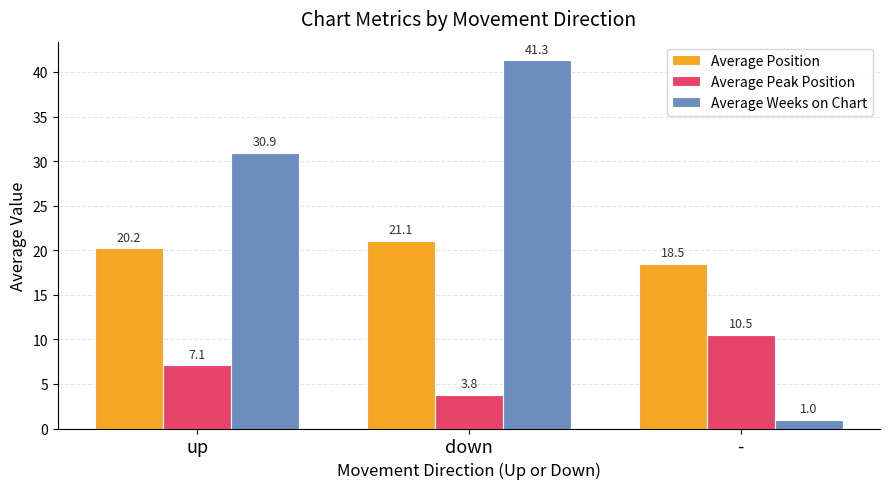

Which series has the widest spread of values?

Average Weeks on Chart